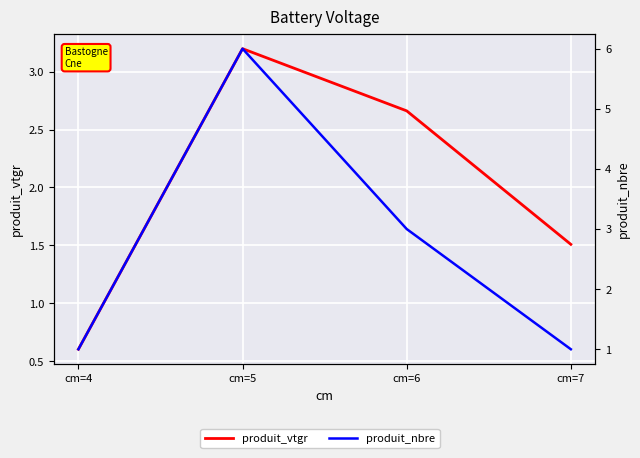

What is the approximate value of produit_vtgr at cm=7?

1.5